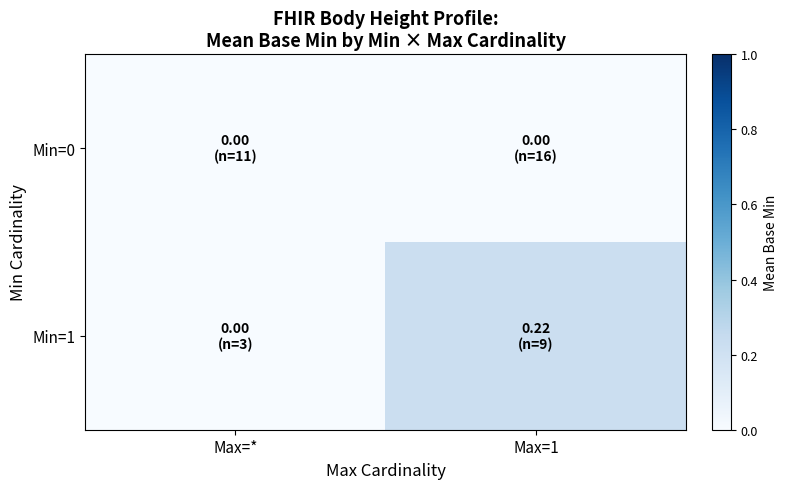

Which series has the largest total across all categories?

Min=1